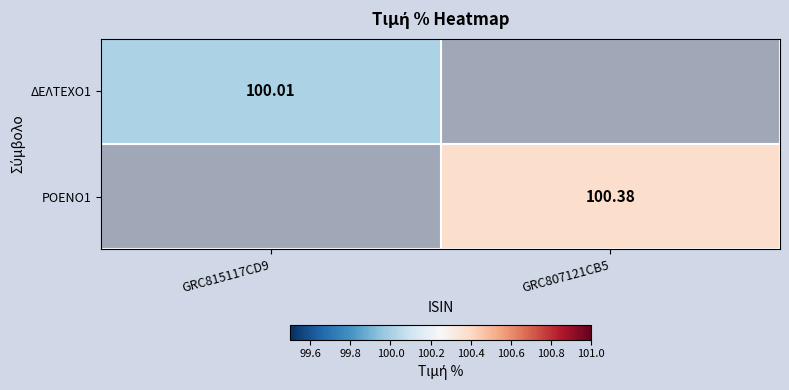

What is the sum of all ΔΕΛΤΕΧΟ1 values?

100.0